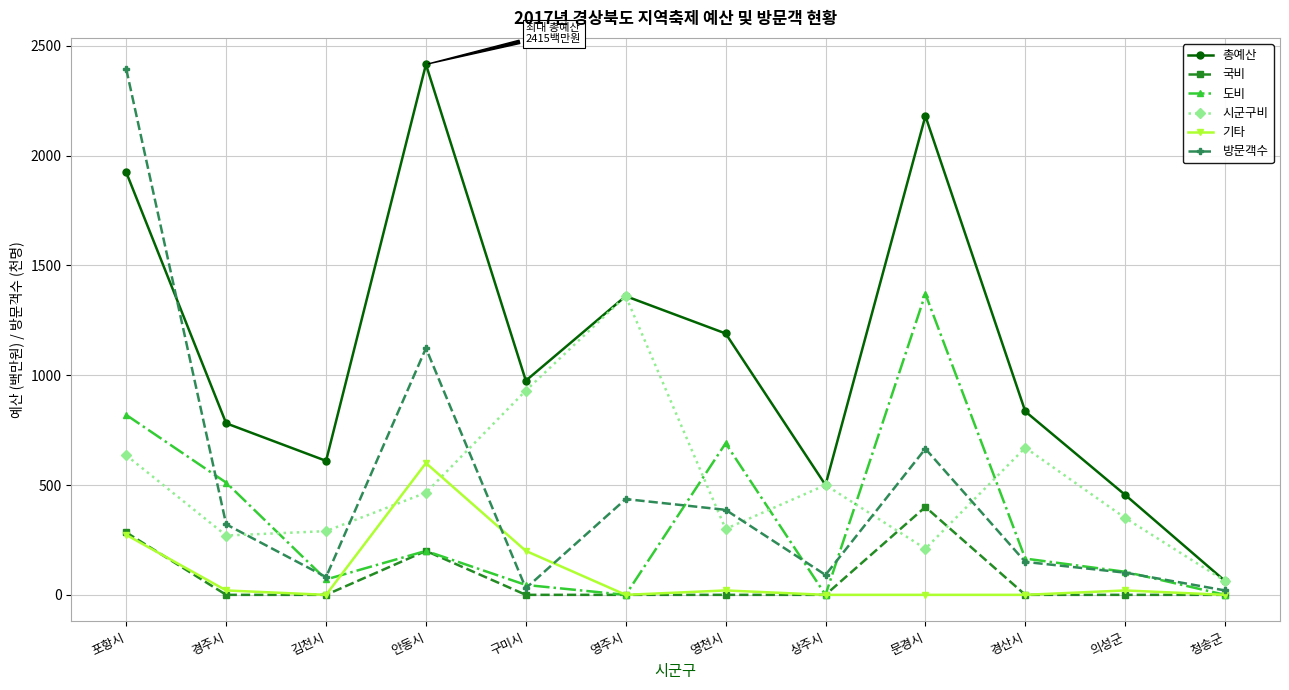

How many 국비 values are between 0 and 200?

10